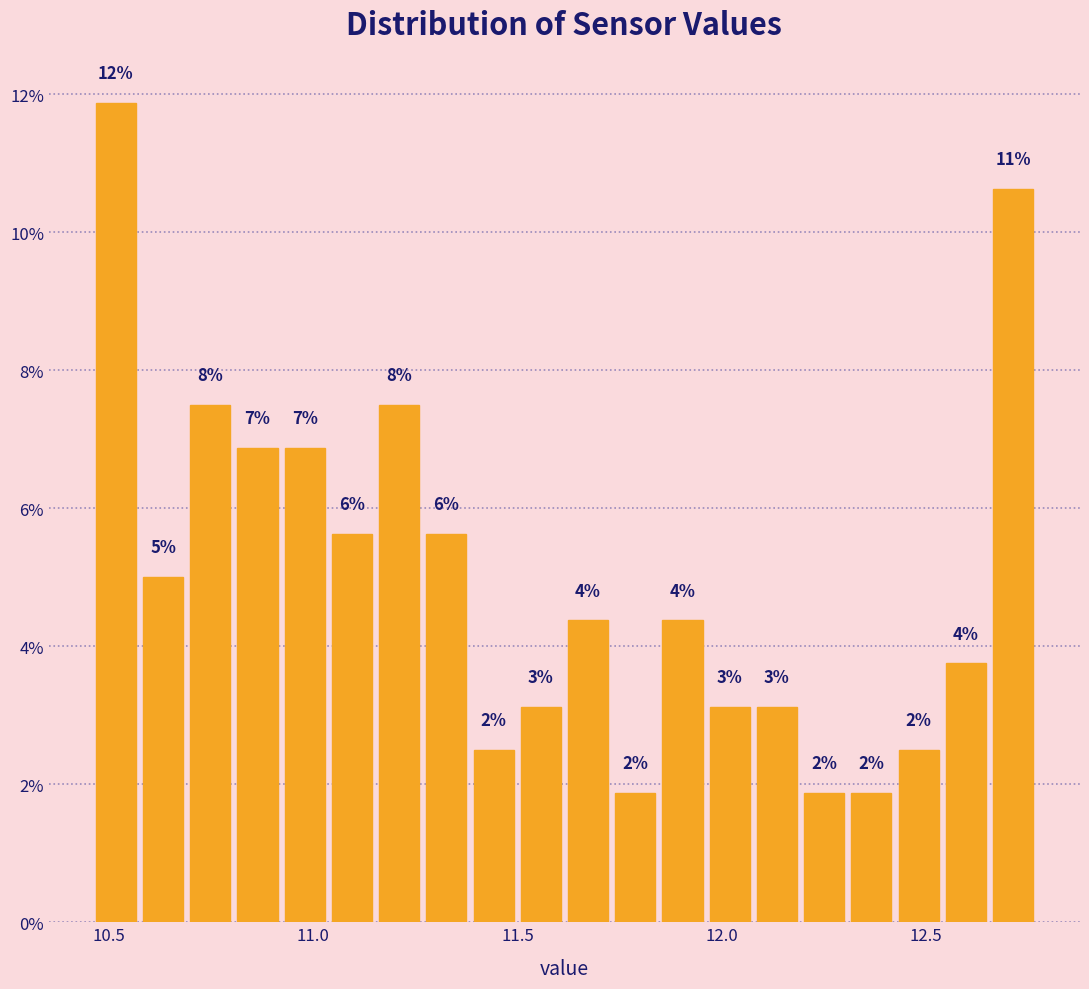

Read against the x-axis, roughly where is the centre of the tallest bar?

10.50